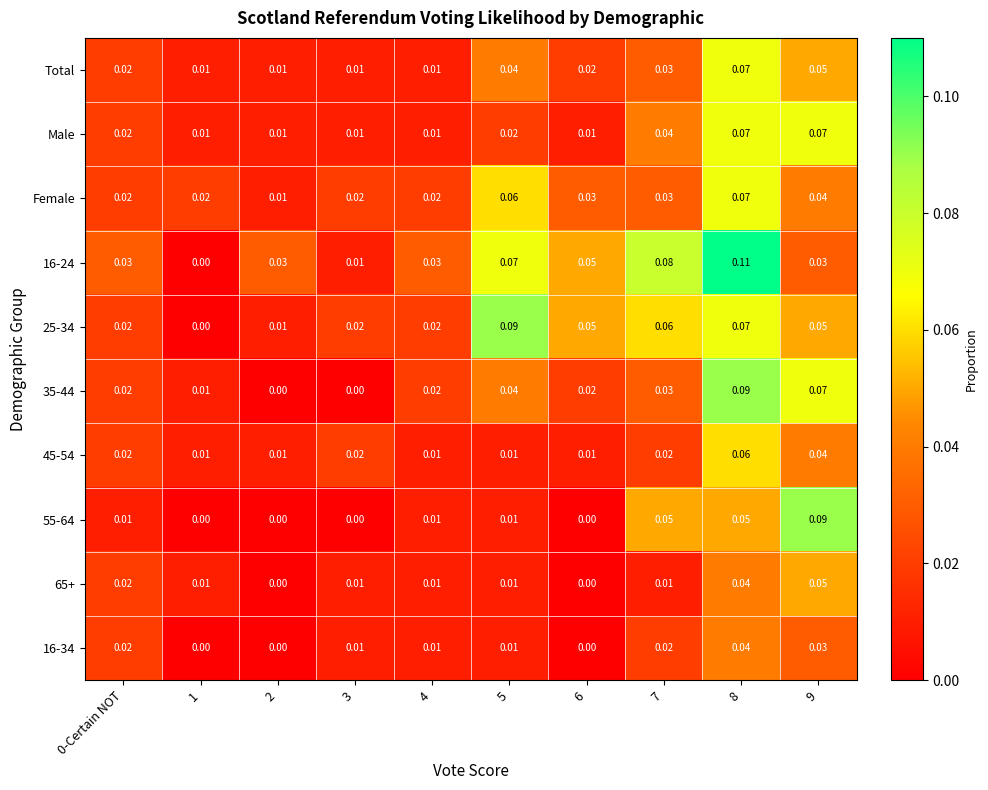

Is the value of 65+ at 8 greater than the value of Male at 4?

Yes